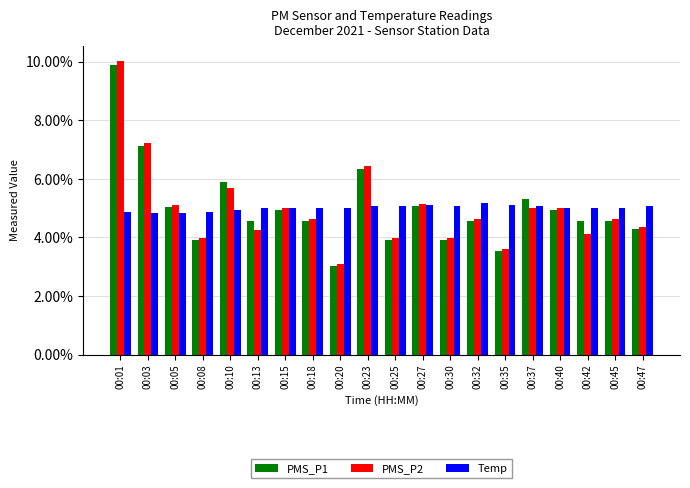

How many groups of bars are there?

20